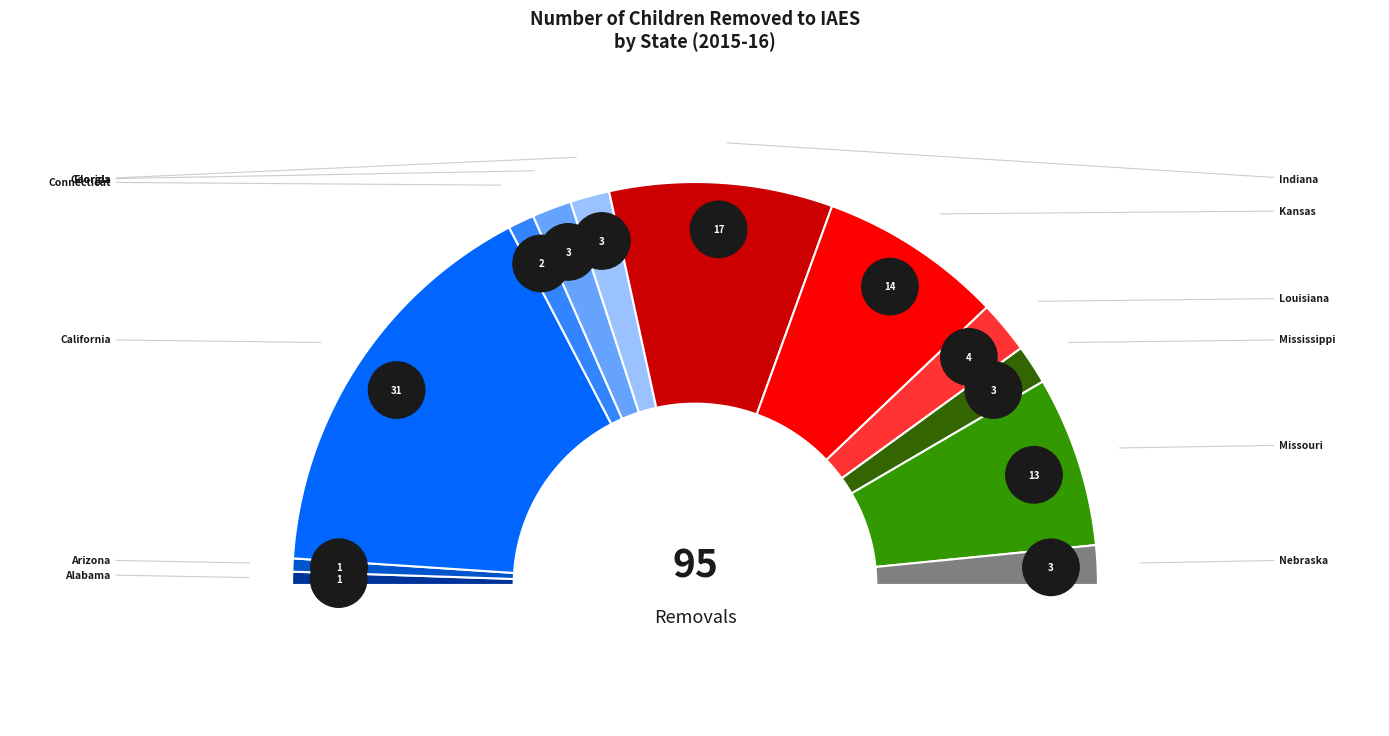

Is the sum of Indiana and Alabama greater than half?

No